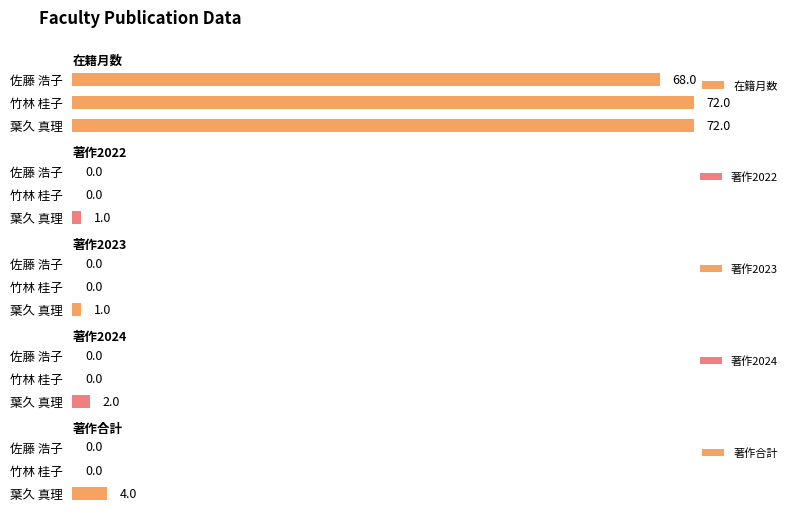

Where is 在籍月数 nearest to the value 70?

佐藤 浩子